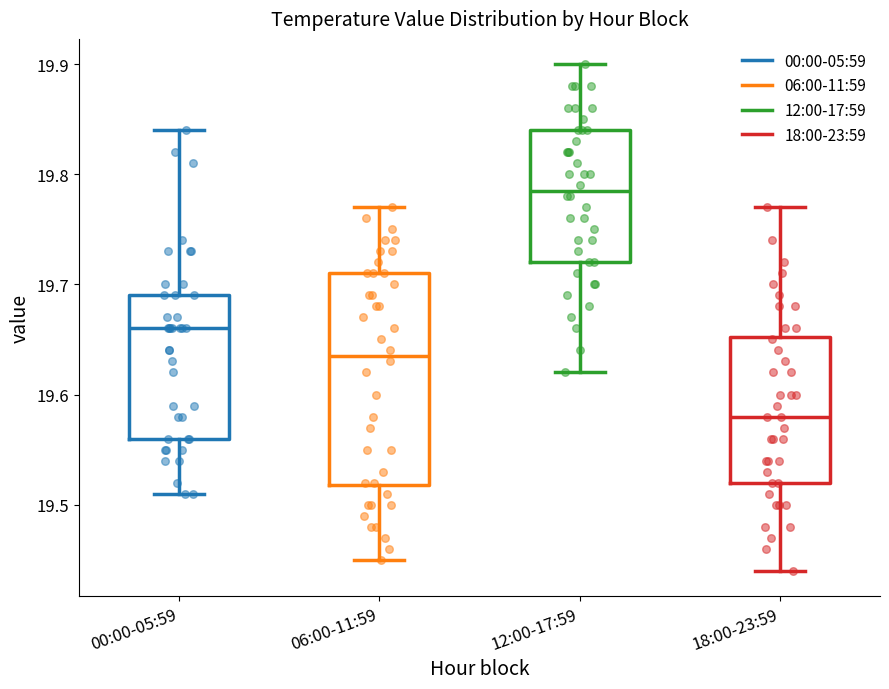

Which box's median line is the lowest?

18:00-23:59